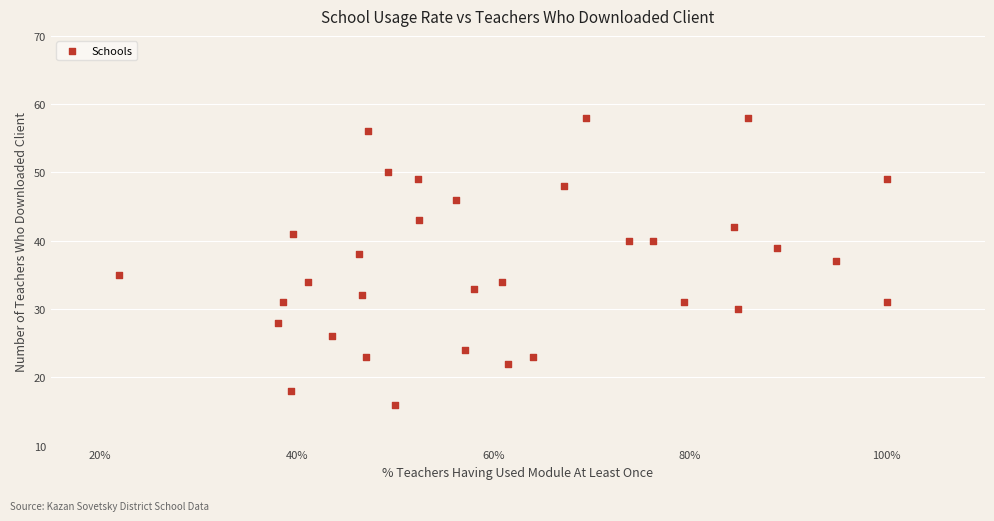

What is the range of Y values (max minus min)?

42